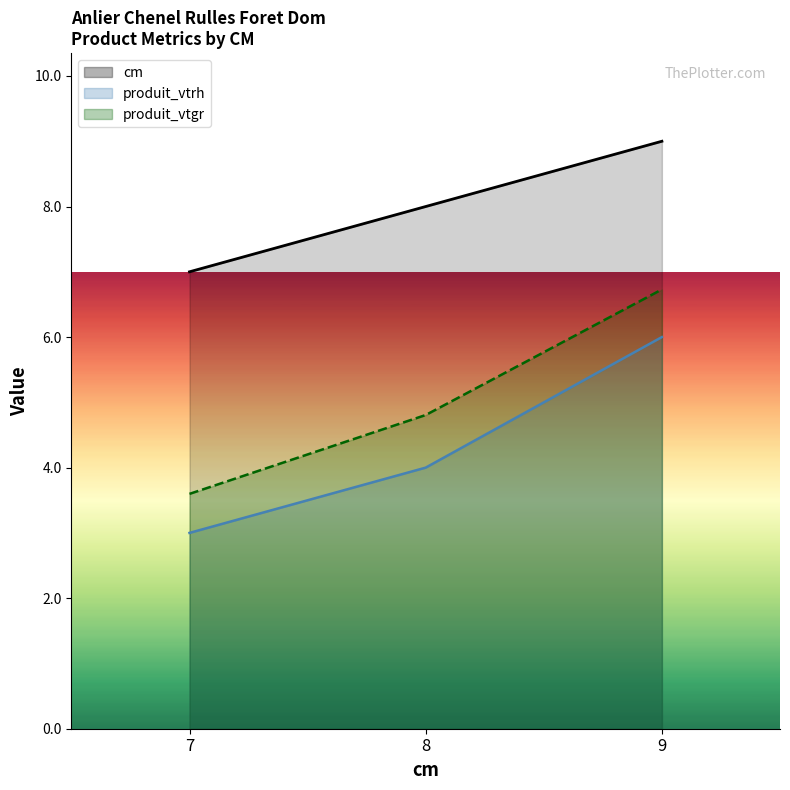

What is the average value of the produit_vtrh series?

4.3